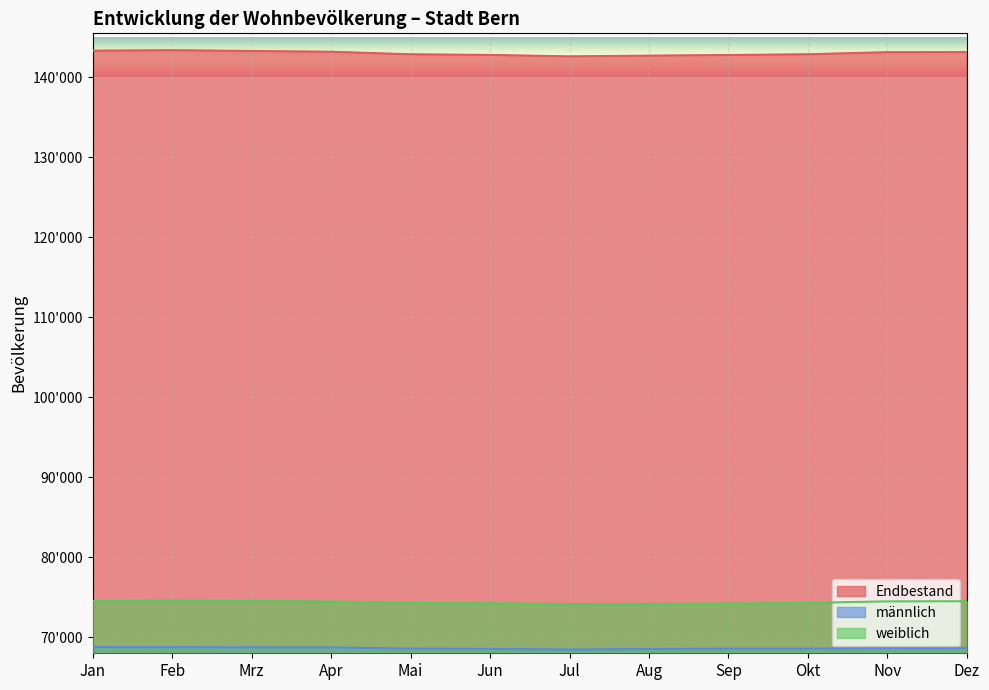

Where is the first local minimum for weiblich?

Jul